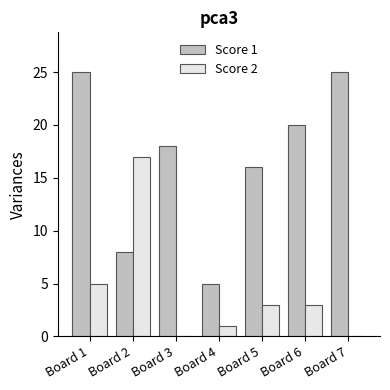

Between Board 3 and Board 5, which series saw the biggest shift?

Score 2